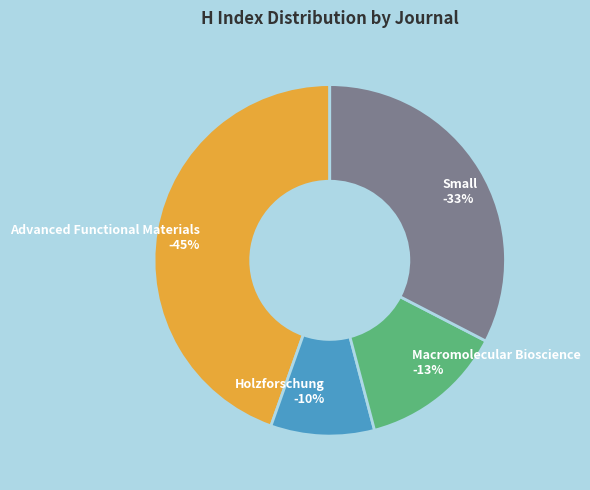

Does Holzforschung represent more than half of the total?

No